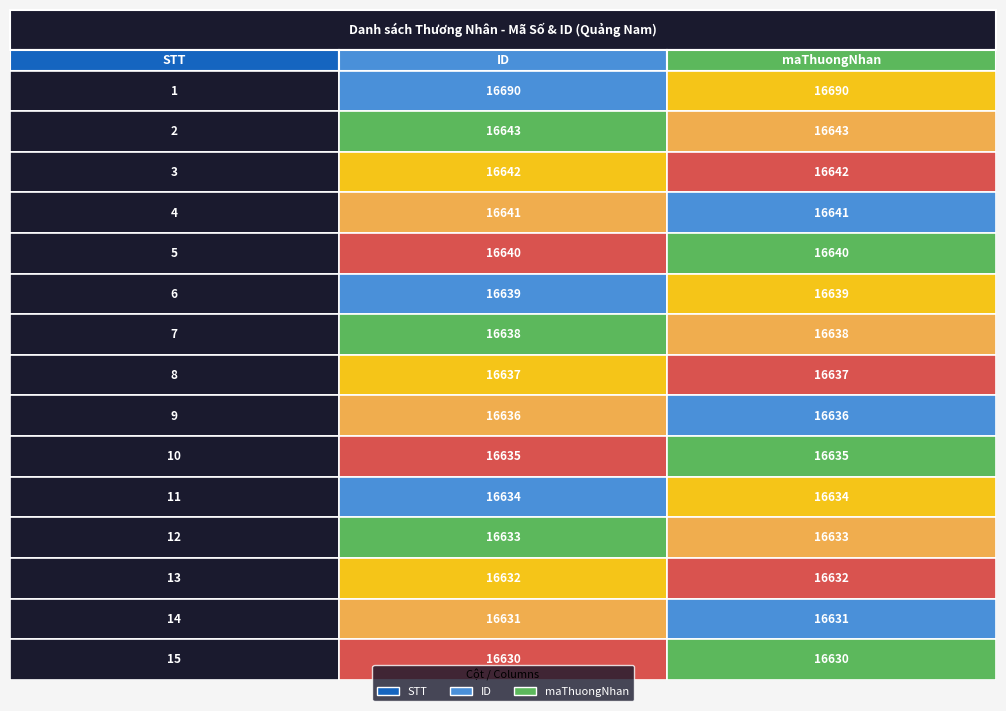

What is the difference between the maximum and minimum values in the 7 series?

16631